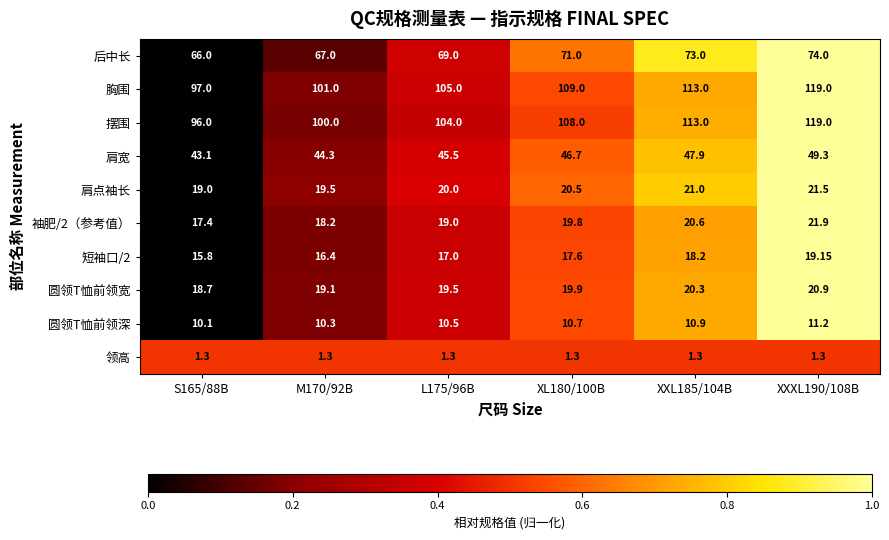

Which series has the largest total across all categories?

胸围